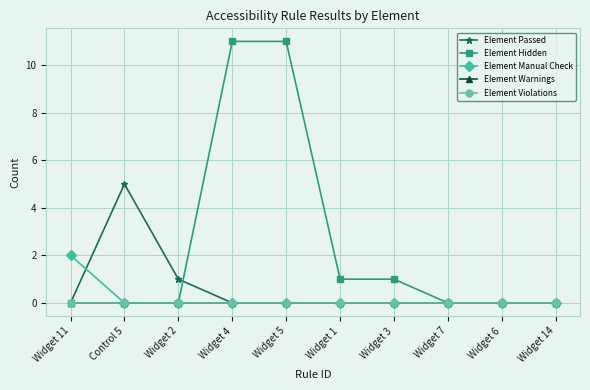

What is the label of the 1st point from the right?

Widget 14